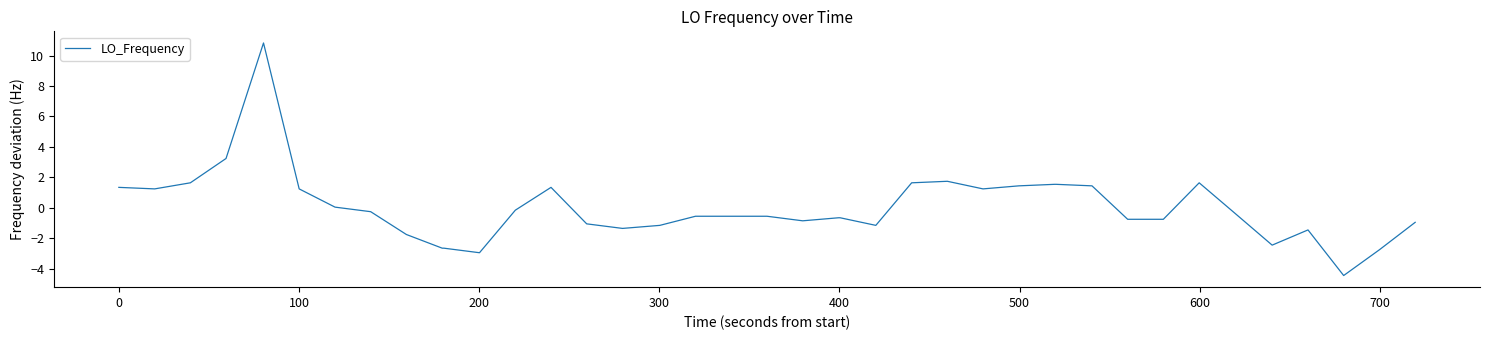

What is the difference between the maximum and minimum values?

15.3